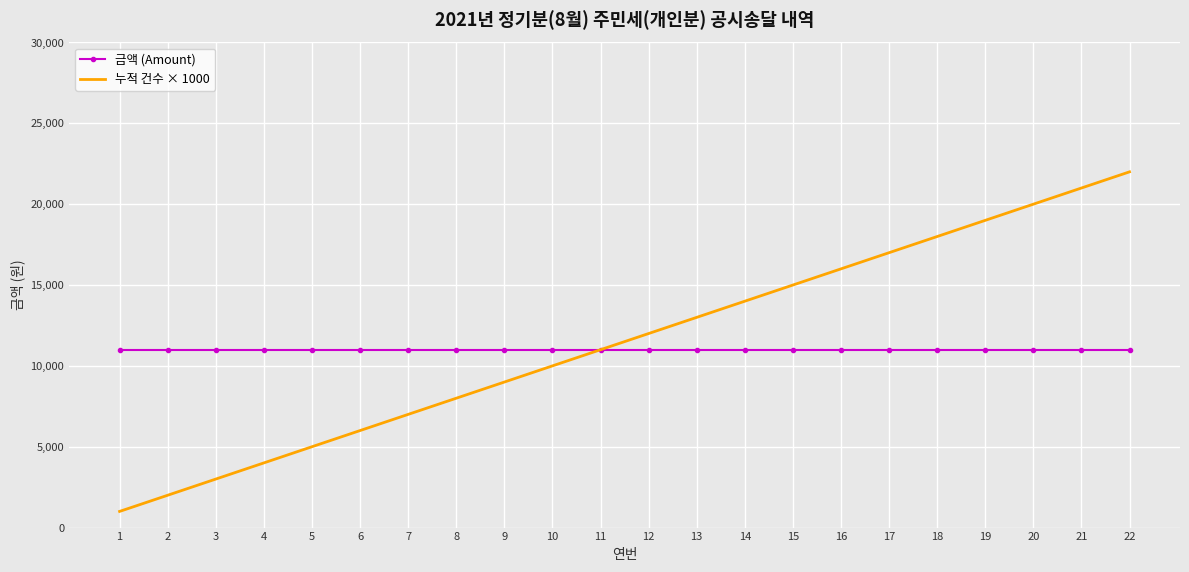

List the series in order of their overall mean, highest first.

누적 건수 × 1000, 금액 (Amount)